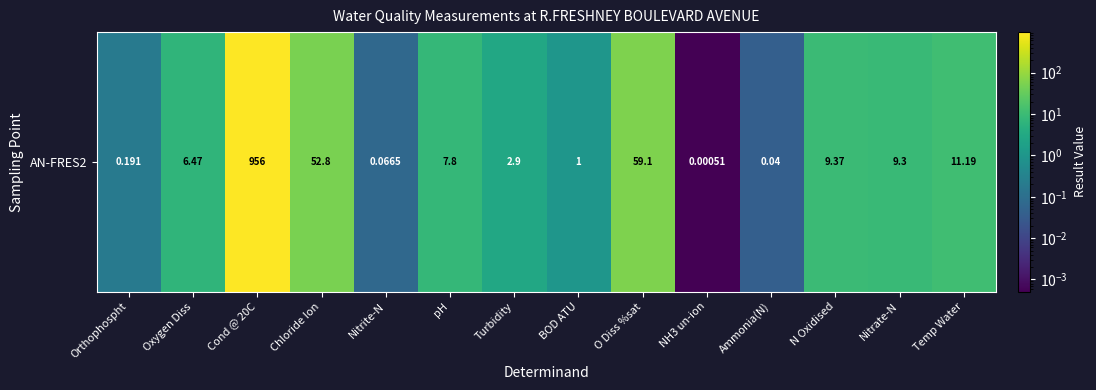

What is the greatest value displayed?

956.0